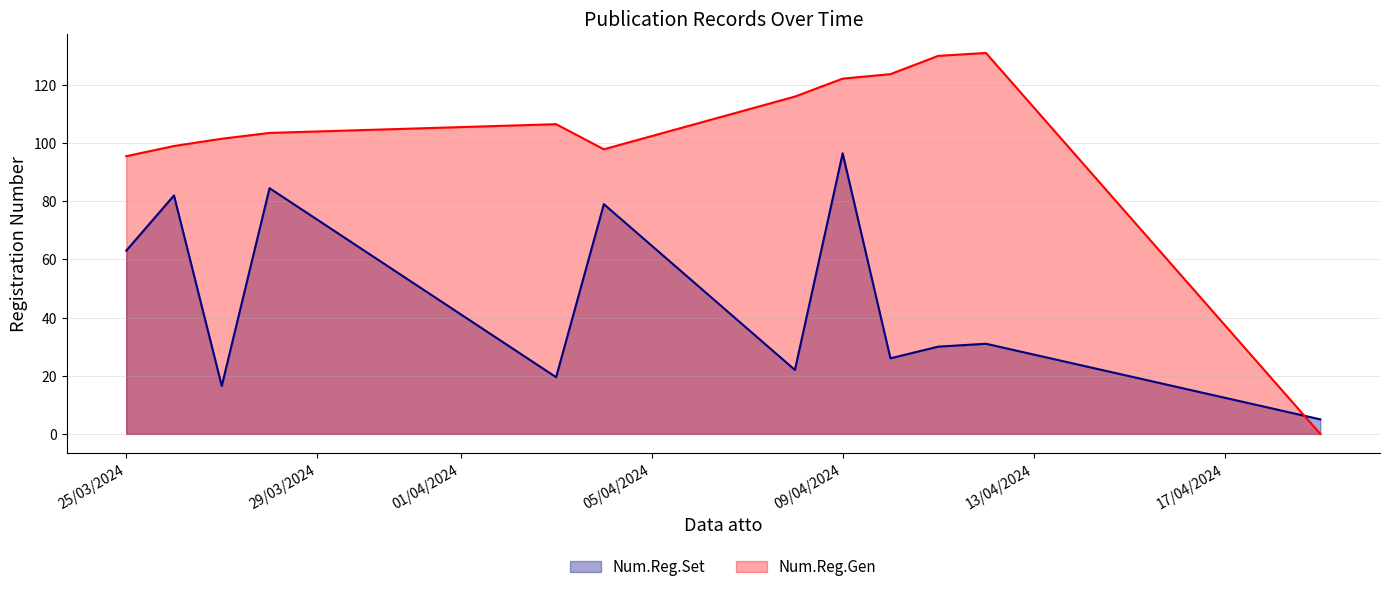

Rank the series by their maximum value, from lowest to highest.

Num.Reg.Set, Num.Reg.Gen